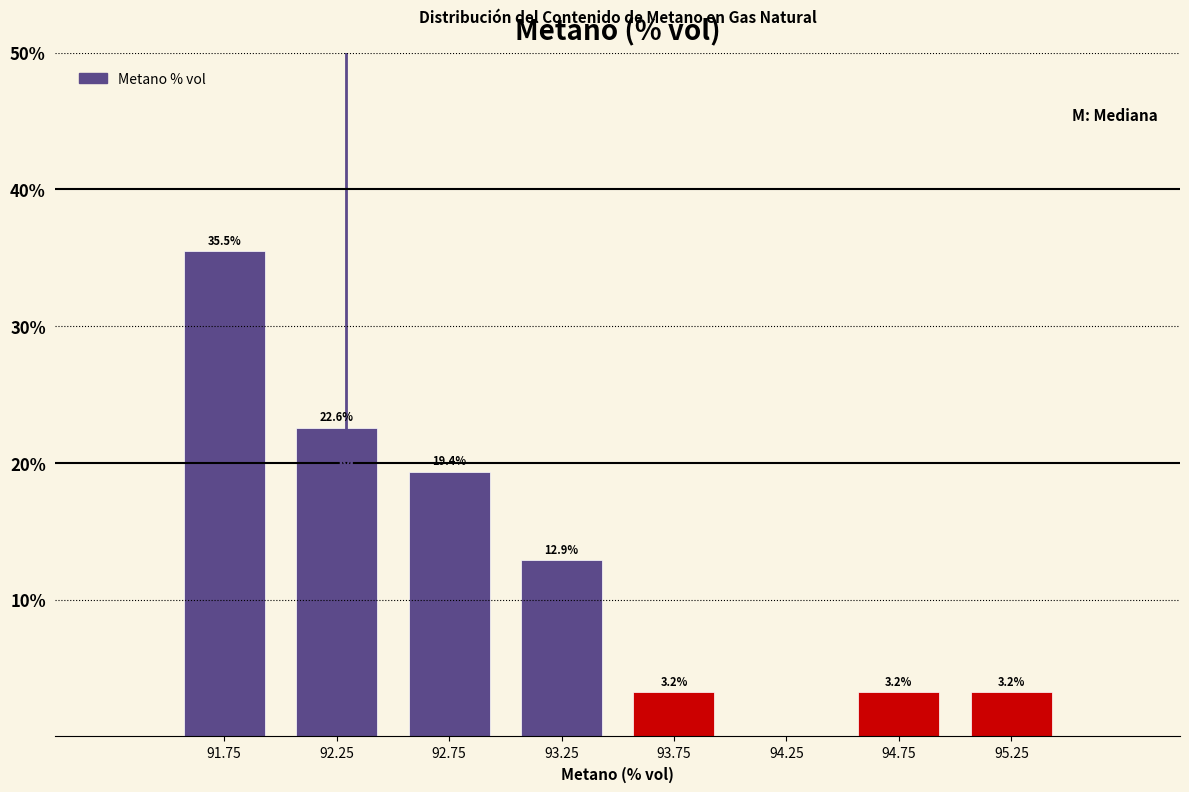

Over which range of the x-axis is the bar tallest?

91.5 to 92.0